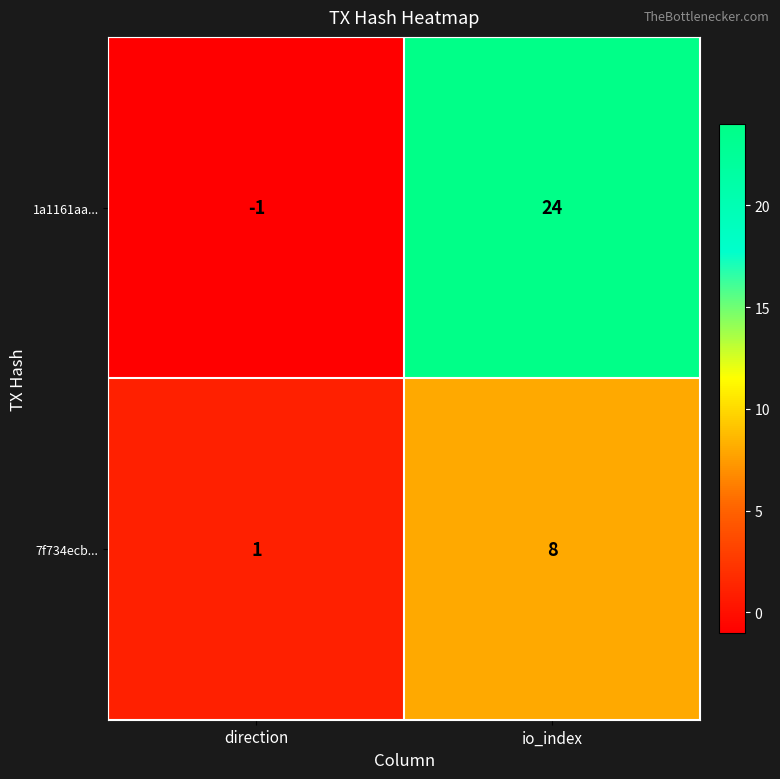

Reading left to right, list all the values displayed in this chart.

1a1161aa...: -1	24
7f734ecb...: 1	8